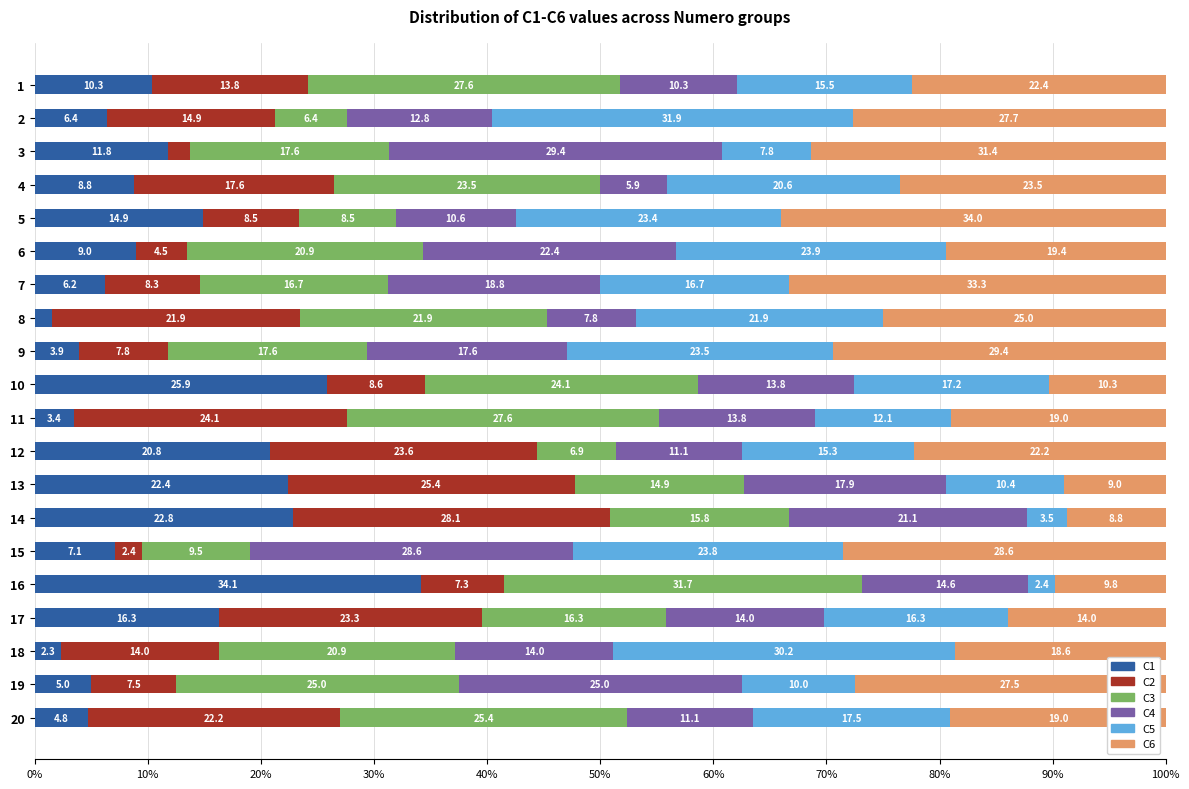

What are all the series names shown in the legend?

C1, C2, C3, C4, C5, C6